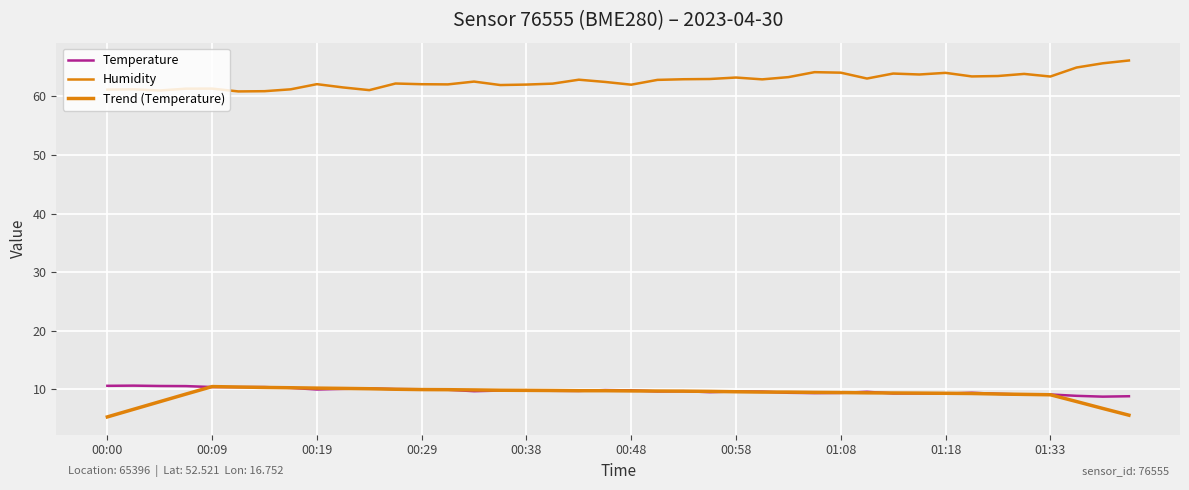

How many lines are shown in the chart?

3